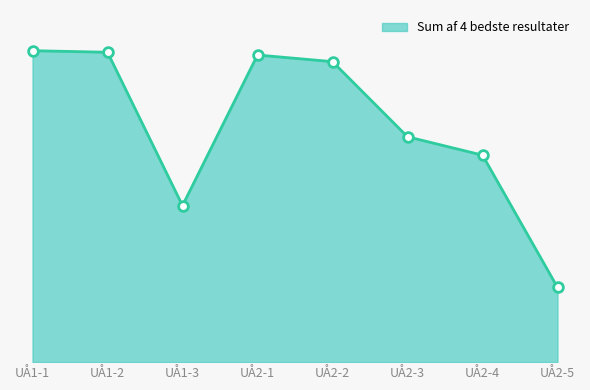

At which category does the data reach its first local valley?

UÅ1-3